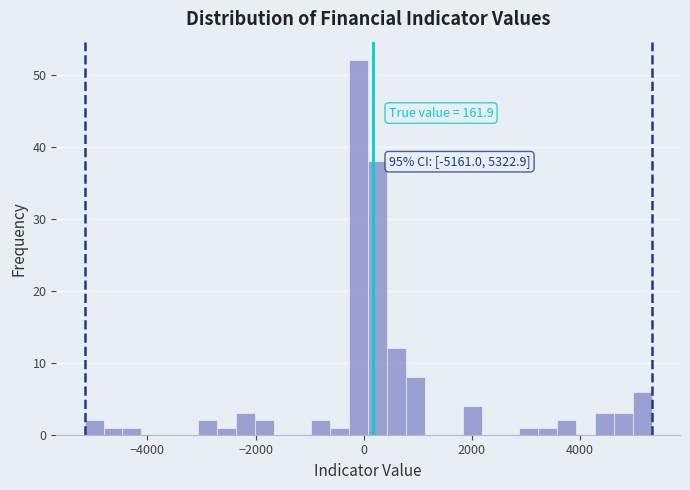

Read against the x-axis, roughly where is the centre of the tallest bar?

0